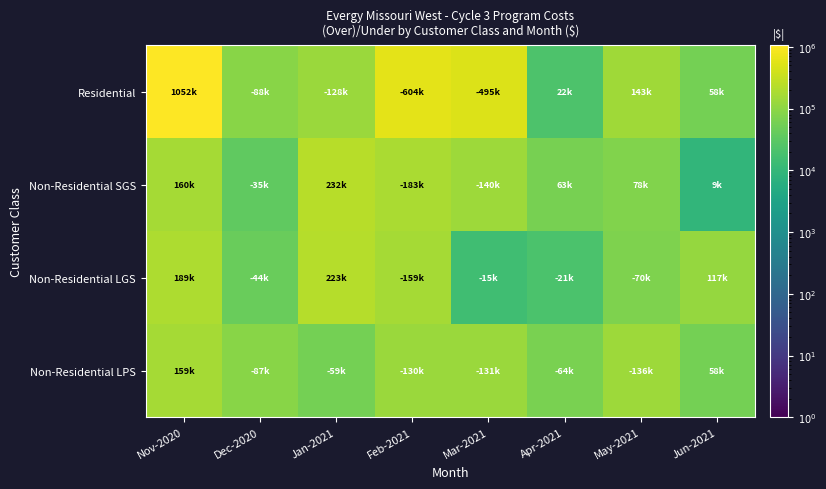

Reading left to right, what are all the values shown in this chart?

Residential: Nov-2020=1051806.5	Dec-2020=88240.3	Jan-2021=128328.6	Feb-2021=603801.0	Mar-2021=494823.3	Apr-2021=21688.0	May-2021=143038.7	Jun-2021=57965.1
Non-Residential SGS: Nov-2020=160446.9	Dec-2020=34853.6	Jan-2021=232343.1	Feb-2021=183200.9	Mar-2021=139854.8	Apr-2021=62767.7	May-2021=77866.7	Jun-2021=9017.1
Non-Residential LGS: Nov-2020=188535.3	Dec-2020=43608.1	Jan-2021=222858.8	Feb-2021=158565.1	Mar-2021=14753.9	Apr-2021=20916.2	May-2021=70299.6	Jun-2021=116680.4
Non-Residential LPS: Nov-2020=159246.4	Dec-2020=87434.6	Jan-2021=59147.5	Feb-2021=130108.2	Mar-2021=131005.9	Apr-2021=64201.4	May-2021=135767.6	Jun-2021=57882.2